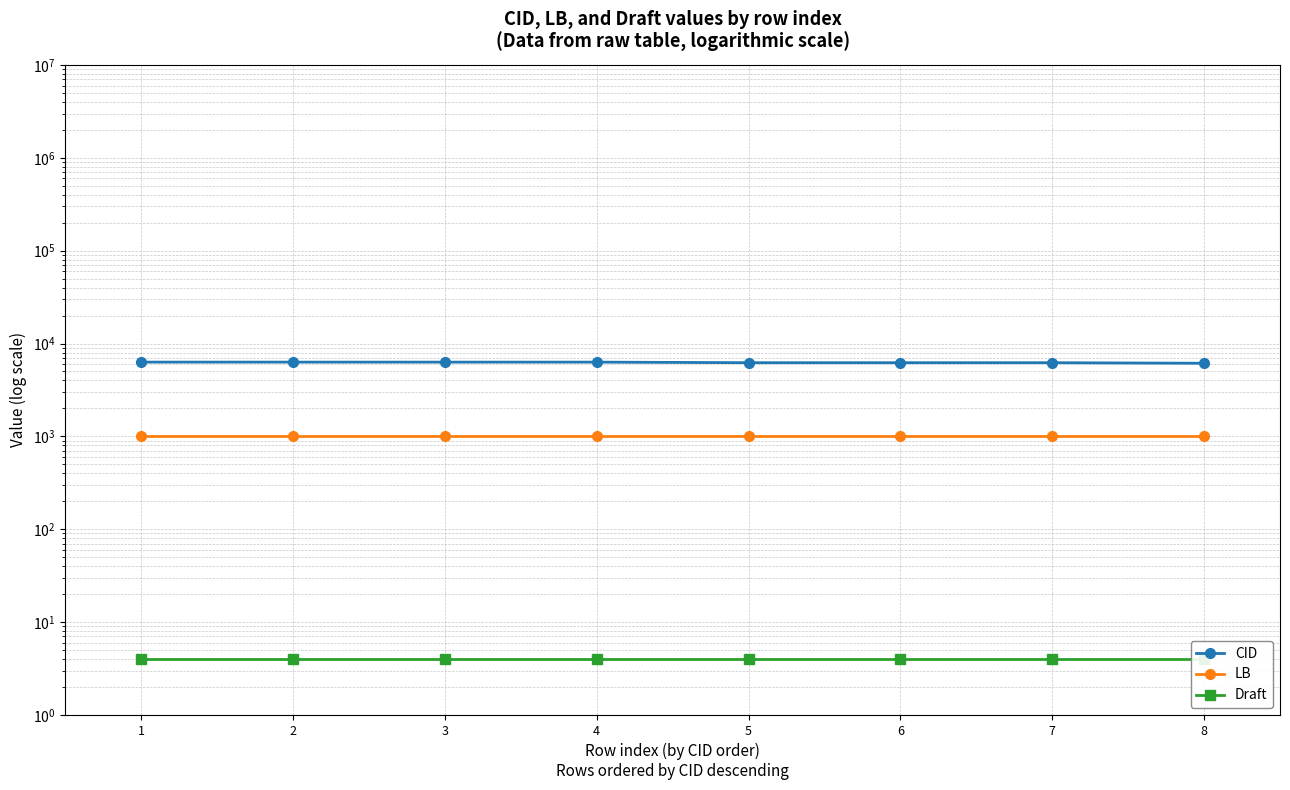

Reading left to right, extract all data points from this chart.

CID: 1=6306	2=6305	3=6303	4=6302	5=6216	6=6215	7=6214	8=6129
LB: 1=1000	2=1000	3=1000	4=1000	5=1000	6=1000	7=1000	8=1000
Draft: 1=4	2=4	3=4	4=4	5=4	6=4	7=4	8=4